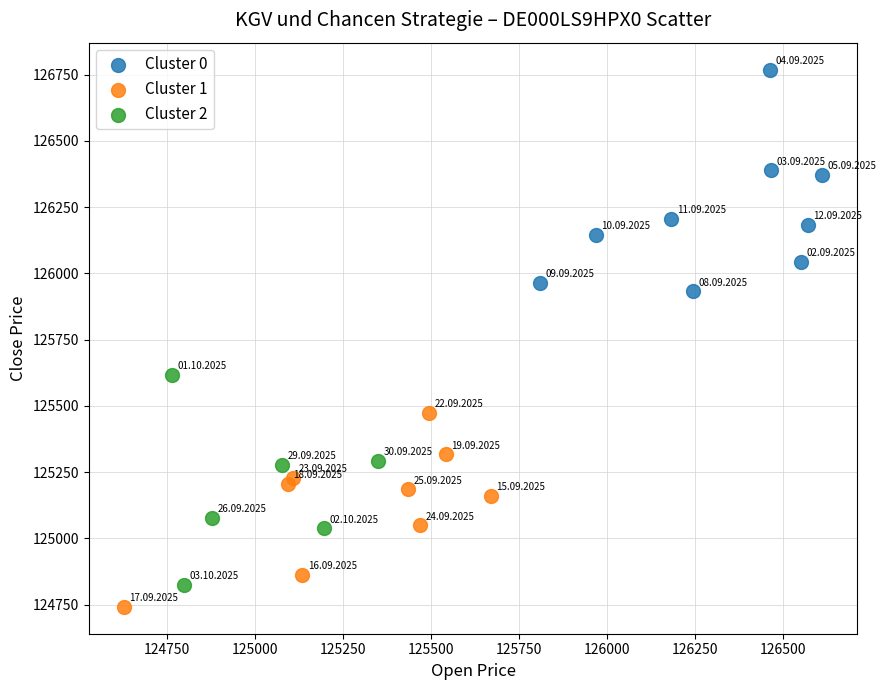

Which series has the widest spread of Y values?

Cluster 0